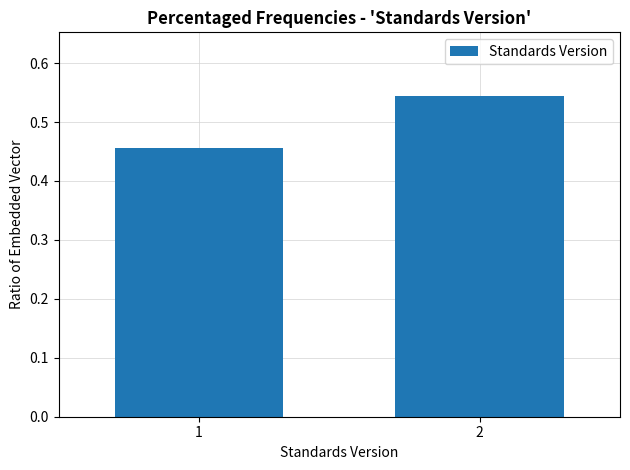

What is the change in value from 1 to 2?

+0.1